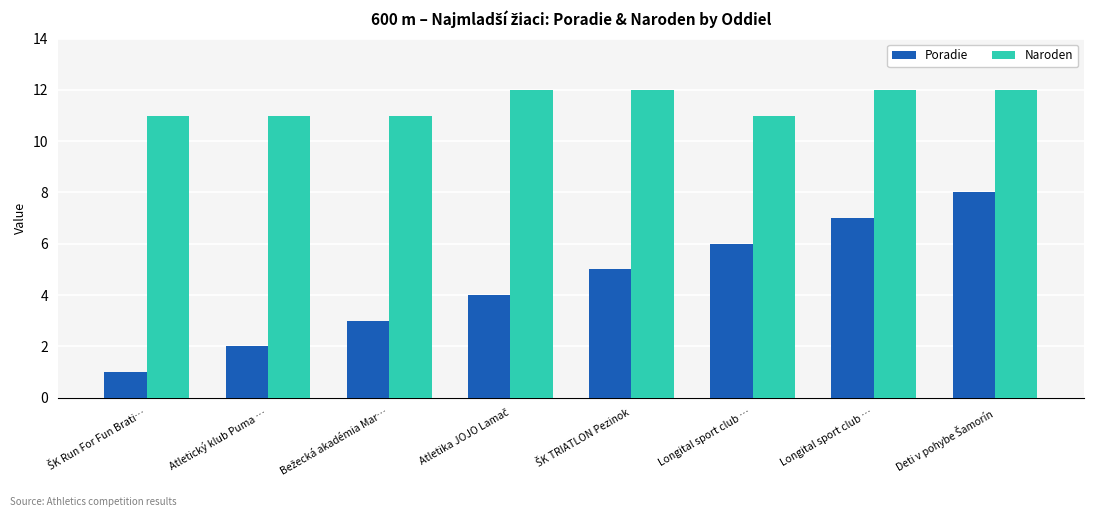

Which series has the widest spread of values?

Poradie